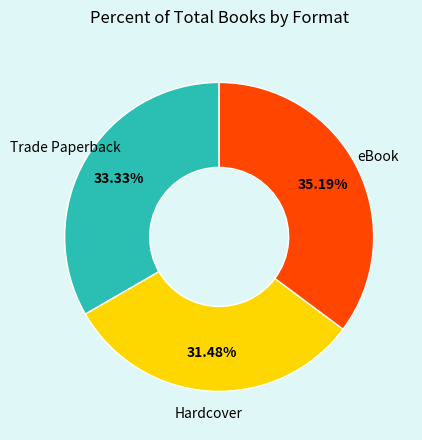

To the nearest percent, what portion does Hardcover represent?

31%